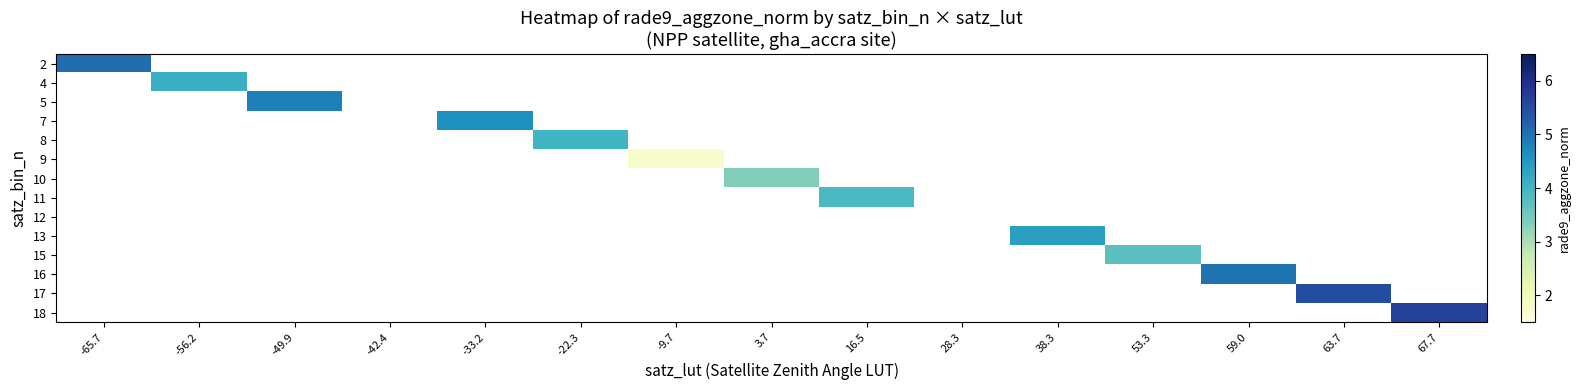

How many positive values does the 17 series have?

1